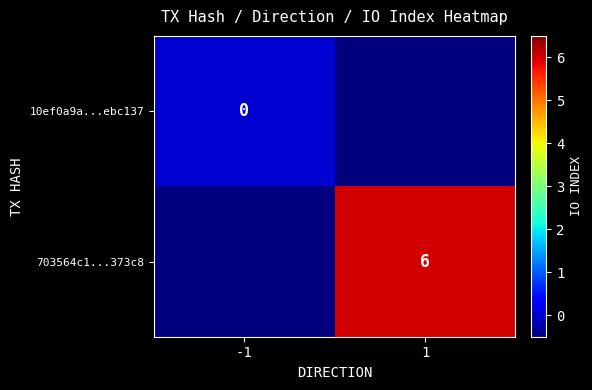

The 703564c1...373c8 series shows 10 at 1. True or false?

False